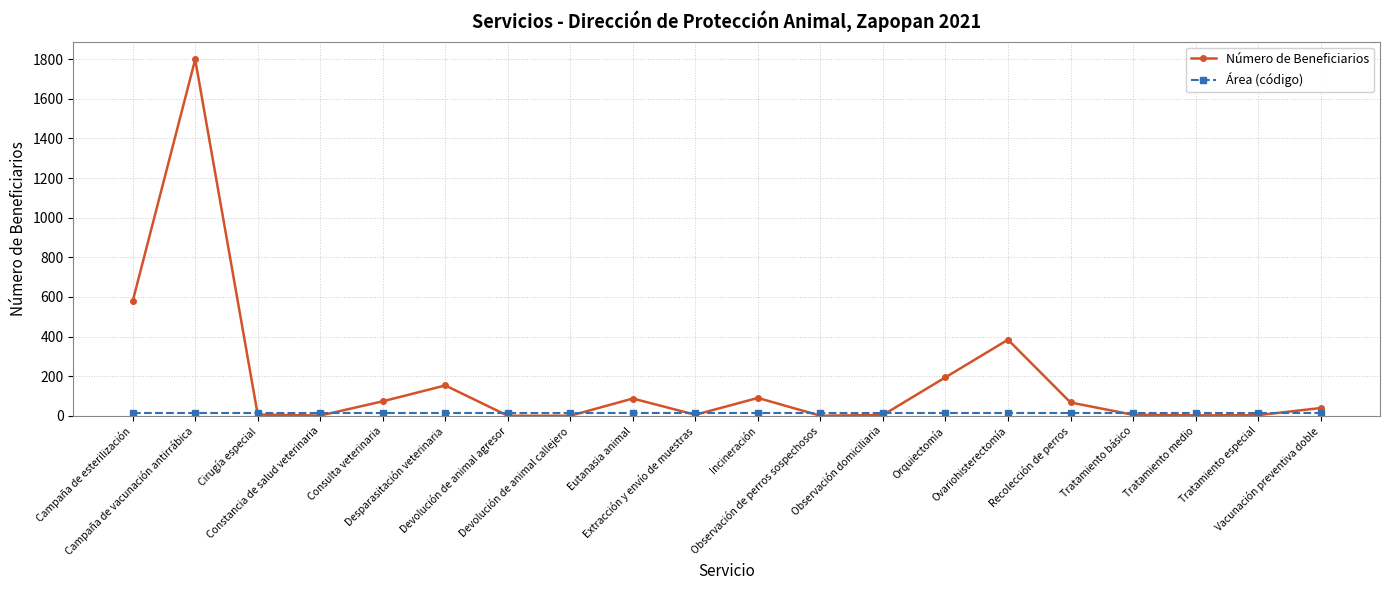

What is the highest value of the Número de Beneficiarios series?

1799